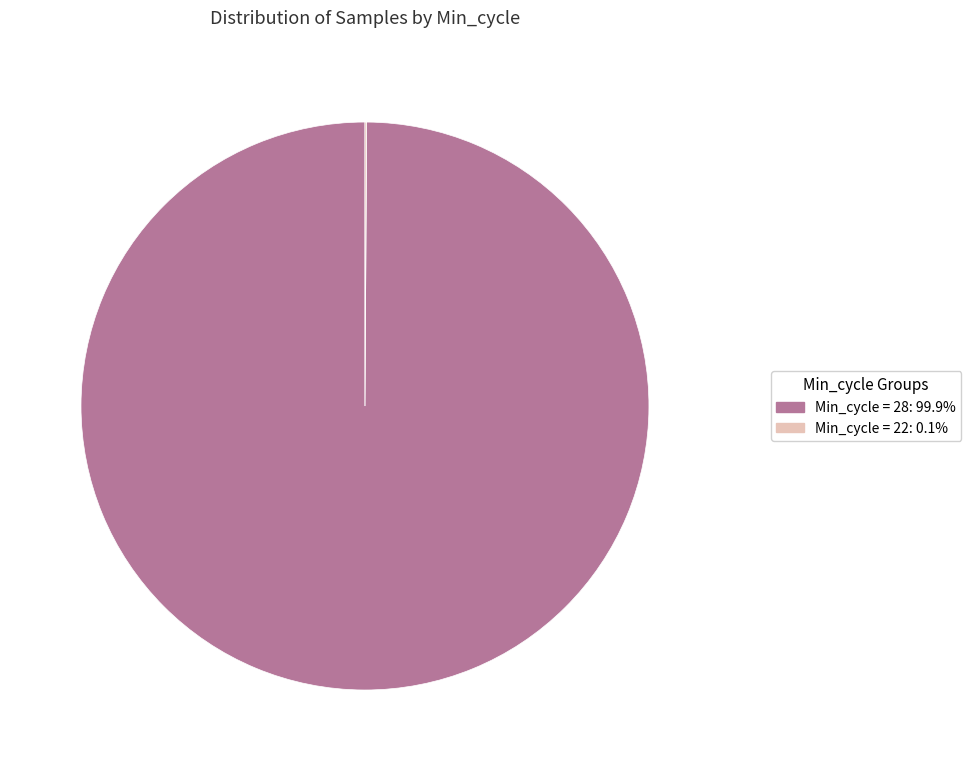

Is there any slice that represents more than half of the pie?

Yes